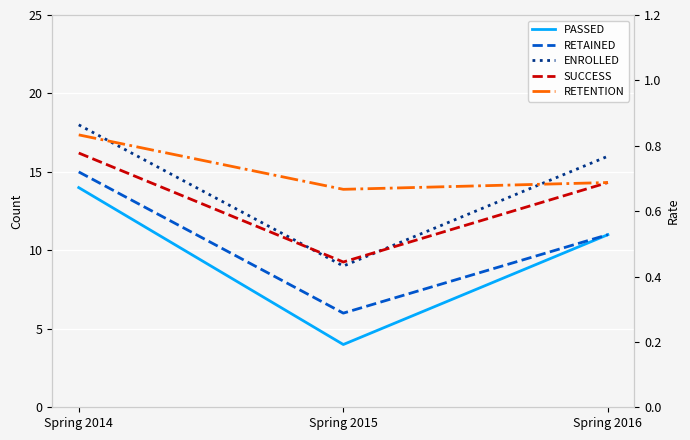

List the series in order of their peak value, lowest first.

SUCCESS, RETENTION, PASSED, RETAINED, ENROLLED